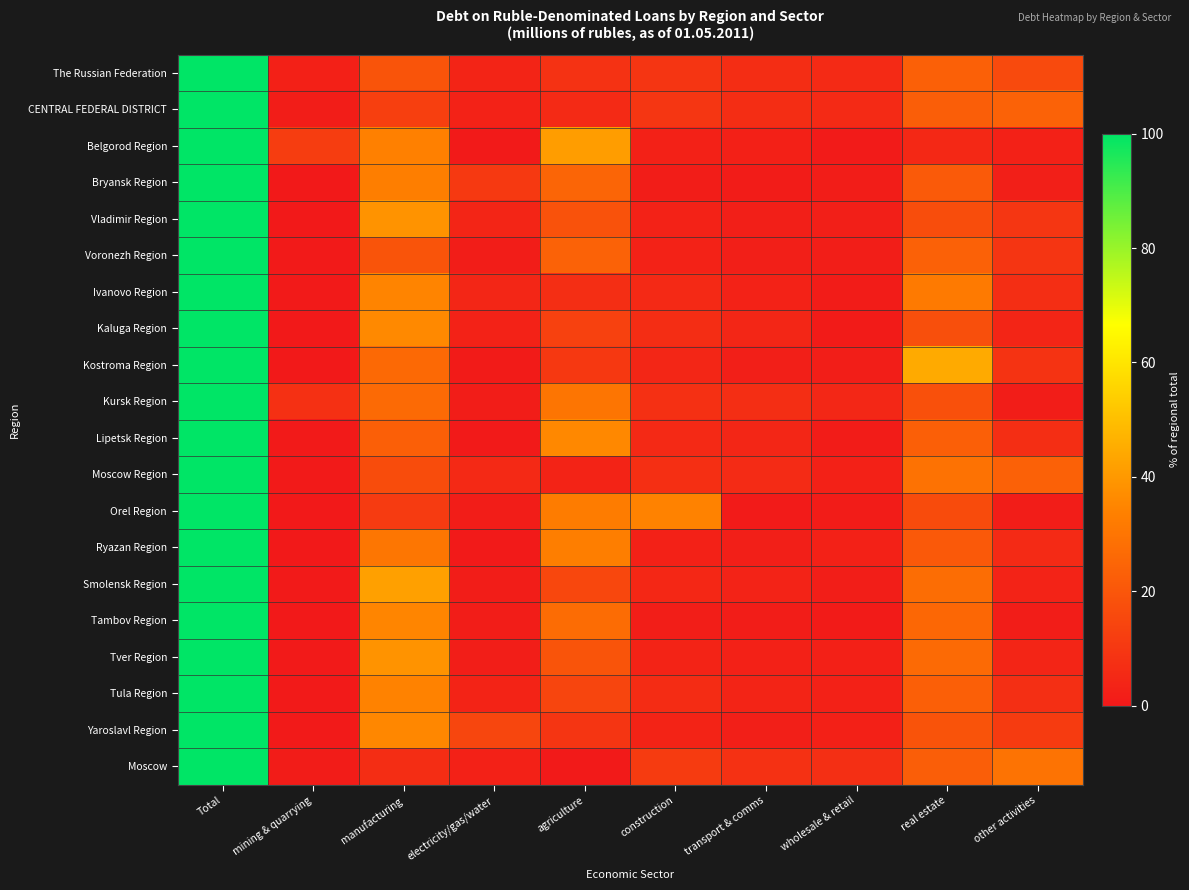

Between agriculture and Total, which is larger?

Total